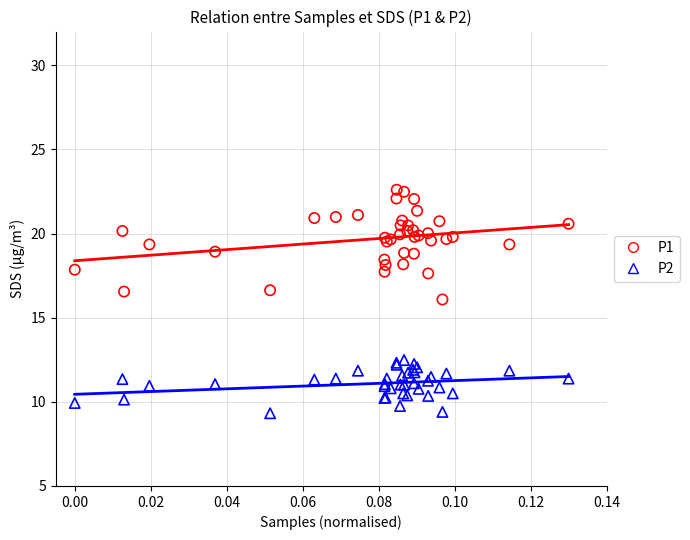

Which series has the largest Y range (max minus min)?

P1